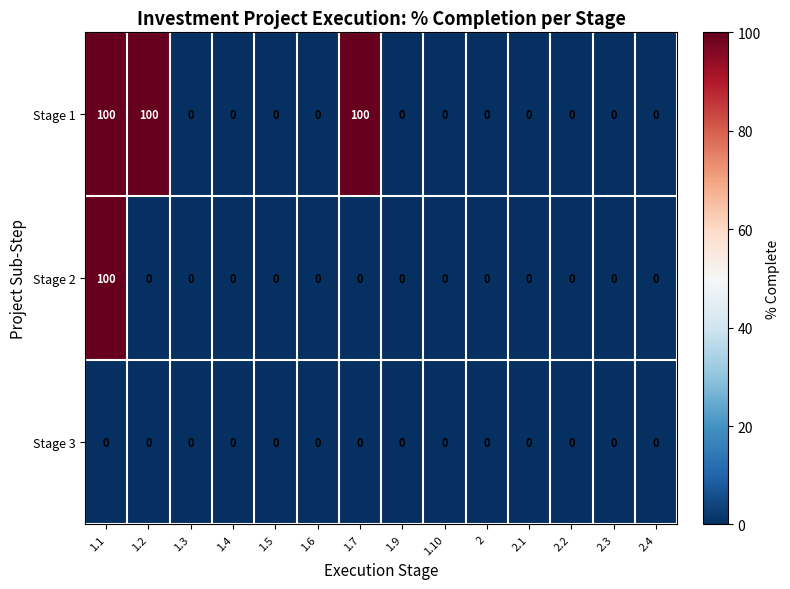

Rank the series by their average value, from highest to lowest.

Stage 1, Stage 2, Stage 3